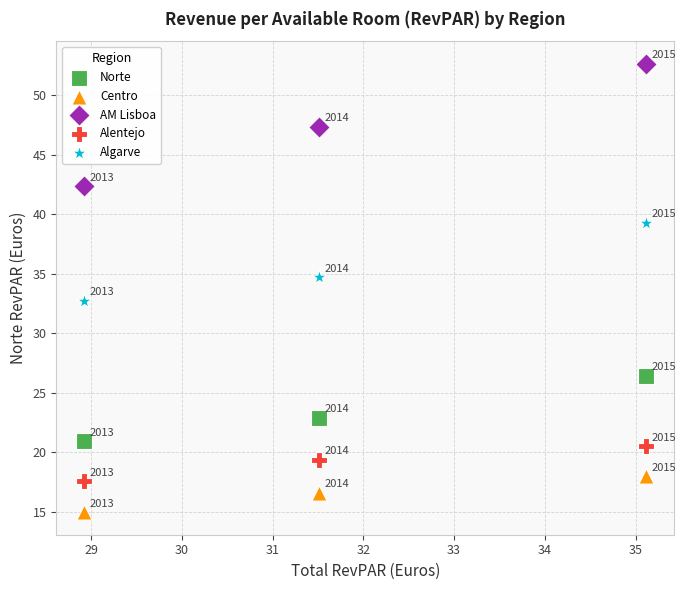

What are all the series names shown in the legend?

Norte, Centro, AM Lisboa, Alentejo, Algarve